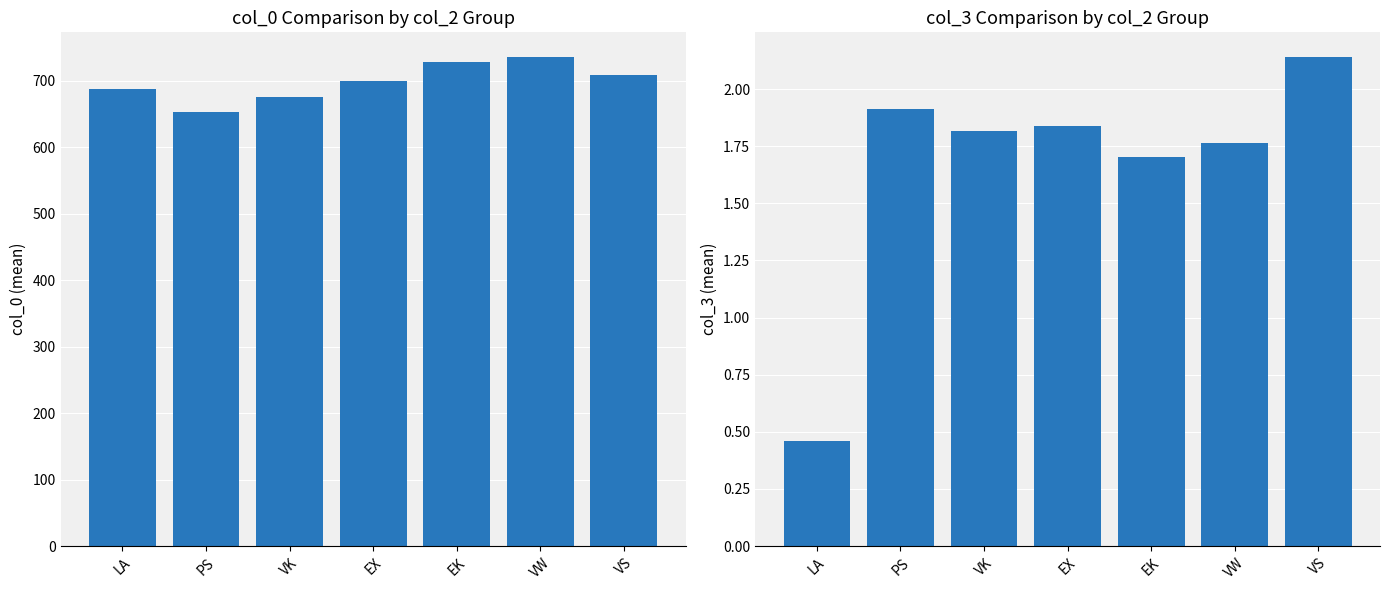

Rank the series by their maximum value, from lowest to highest.

col_3, col_0